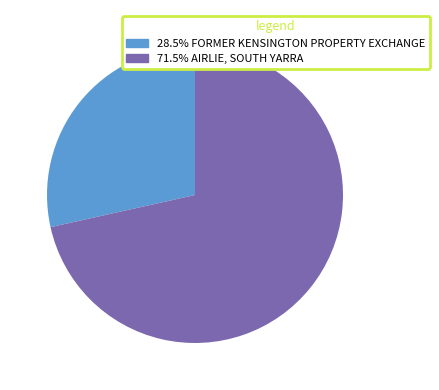

Is there any slice that represents more than half of the pie?

Yes